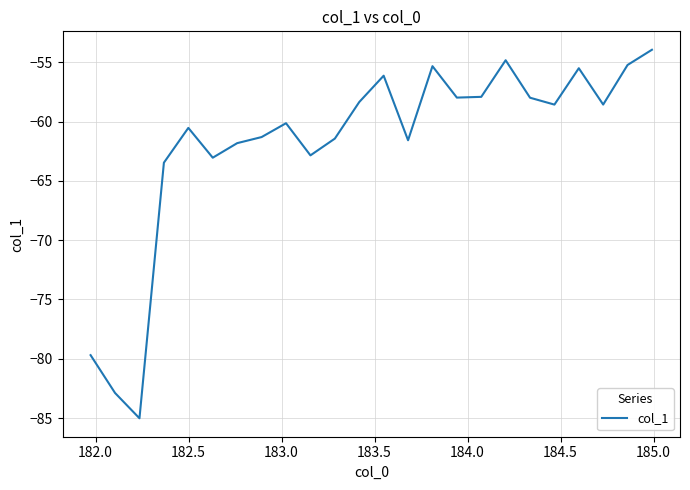

What is the smallest value displayed?

-85.0